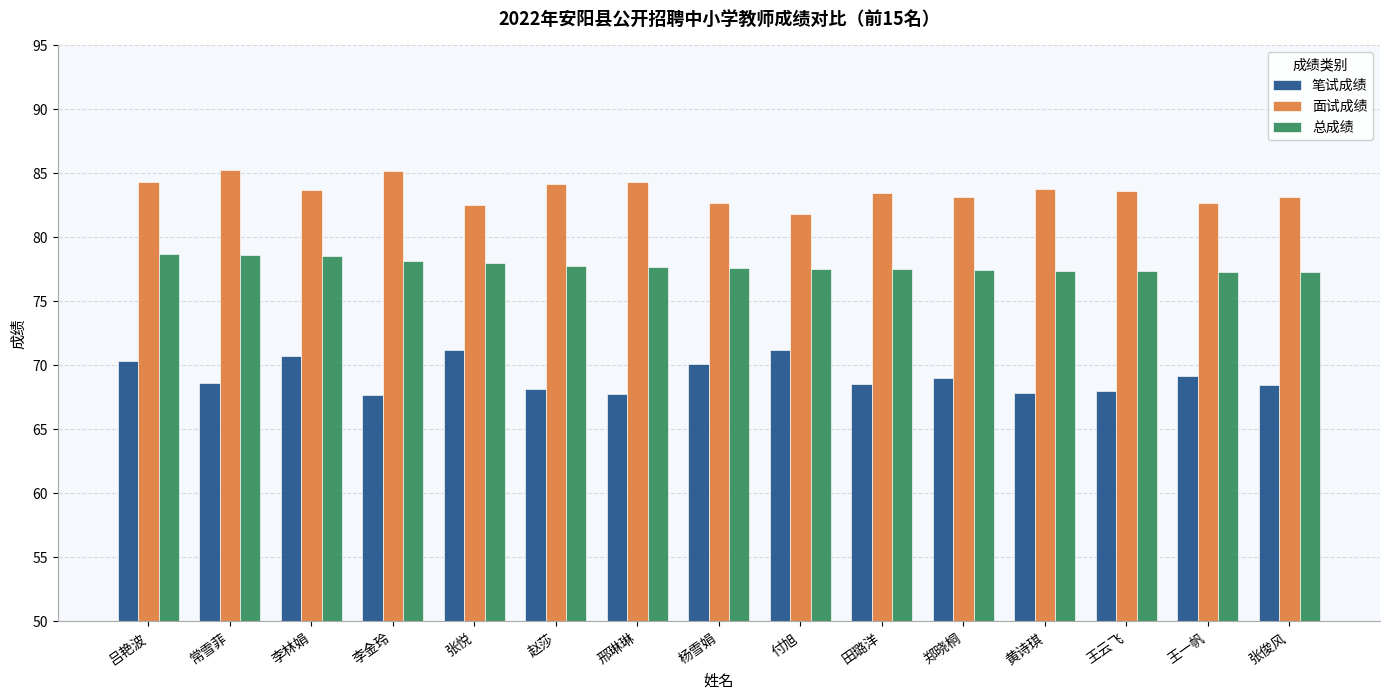

Is the value of 面试成绩 at 黄诗琪 greater than the value of 总成绩 at 吕艳波?

Yes